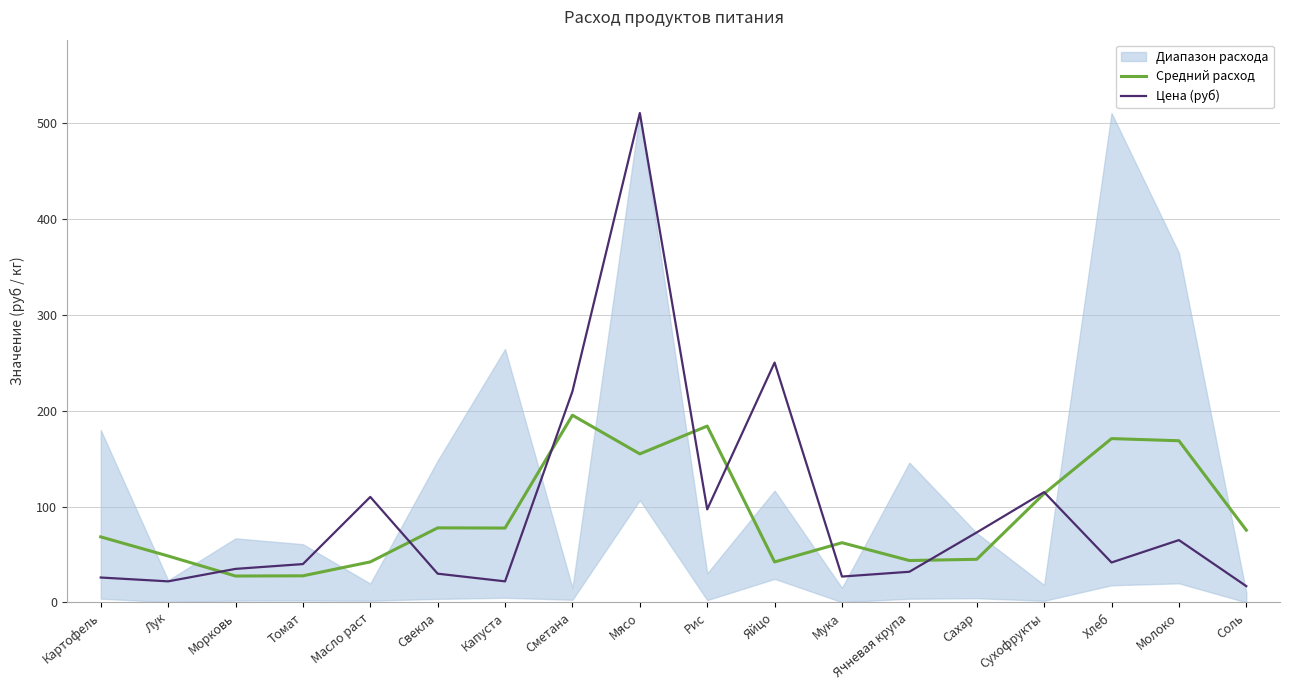

How many data points does each series have?

18